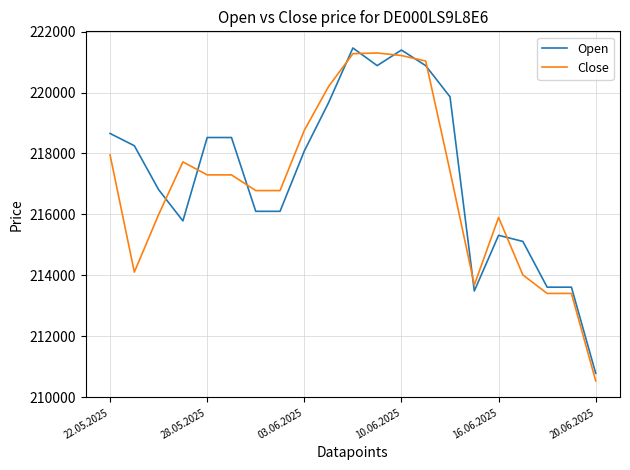

Which series has the largest range (max minus min)?

Close